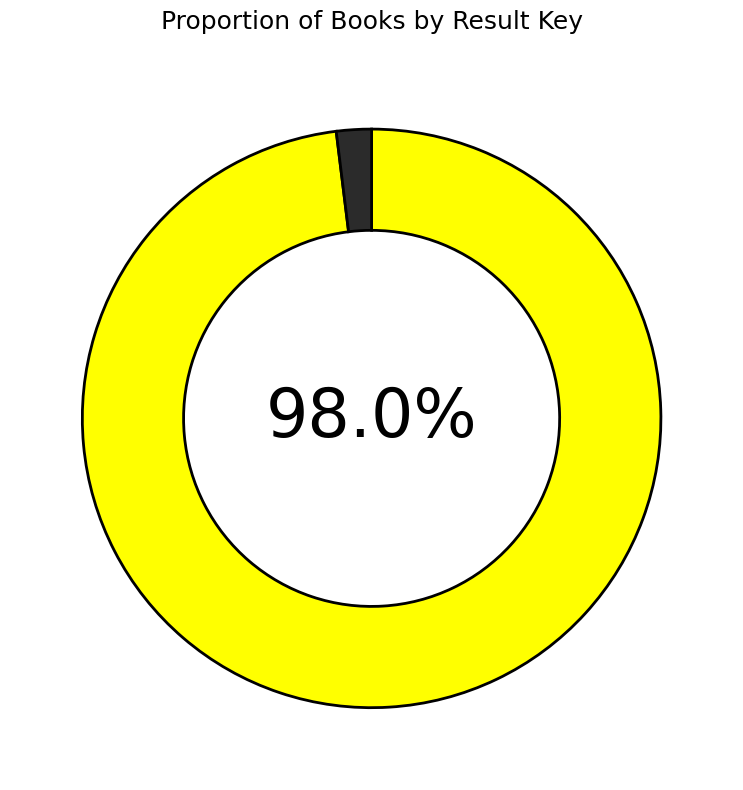

Count the number of slices in the pie.

2